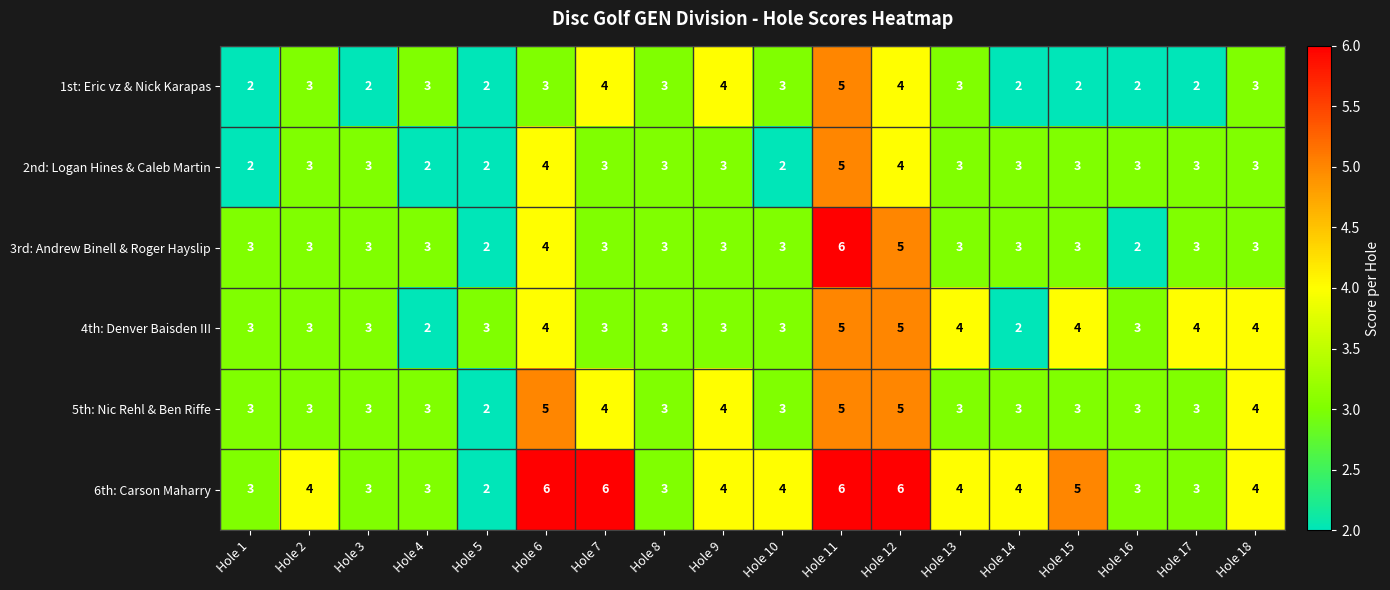

The 4th: Denver Baisden III series shows 9 at Hole 11. True or false?

False